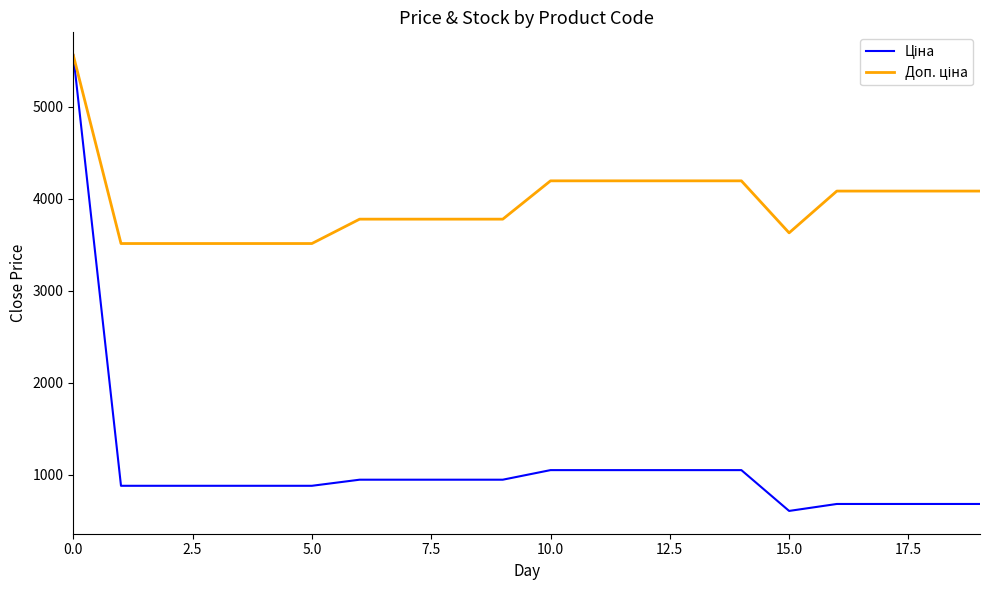

What is the maximum value shown in the chart?

5560.3